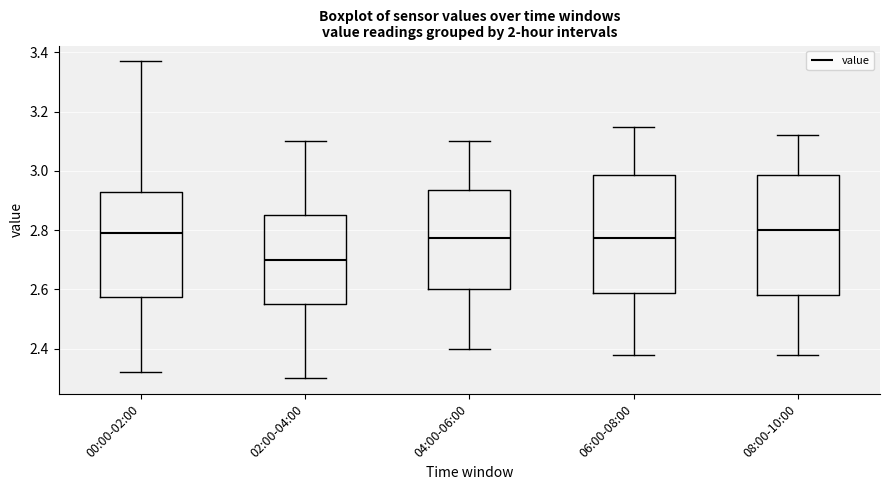

Reading left to right, transcribe this box plot: for each box, give where its median line is, the range the box spans, and where its two whiskers end, as read against the y-axis. The values are not printed on the chart, so give them approximately, as read against the axis.

00:00-02:00: median 2.80, box 2.58 to 2.94, whiskers 2.32 to 3.38
02:00-04:00: median 2.70, box 2.56 to 2.86, whiskers 2.30 to 3.10
04:00-06:00: median 2.78, box 2.60 to 2.94, whiskers 2.40 to 3.10
06:00-08:00: median 2.78, box 2.58 to 2.98, whiskers 2.38 to 3.16
08:00-10:00: median 2.80, box 2.58 to 2.98, whiskers 2.38 to 3.12